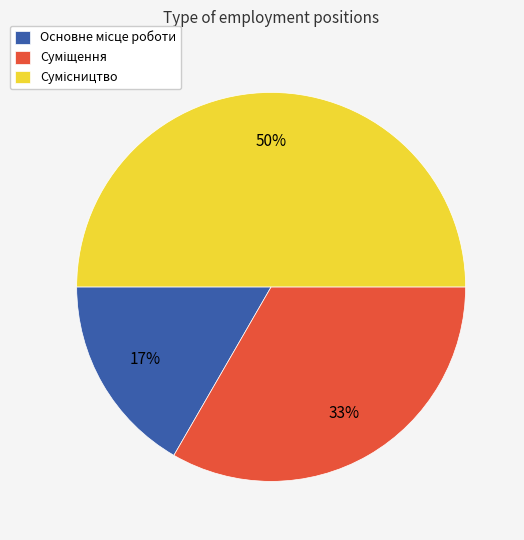

To the nearest percent, what is the average slice percentage?

33%